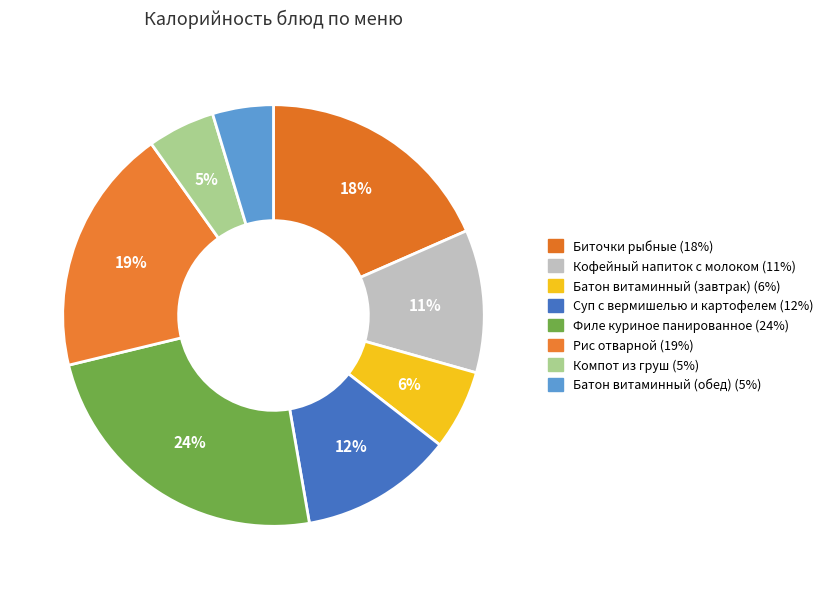

Count the number of slices in the pie.

8